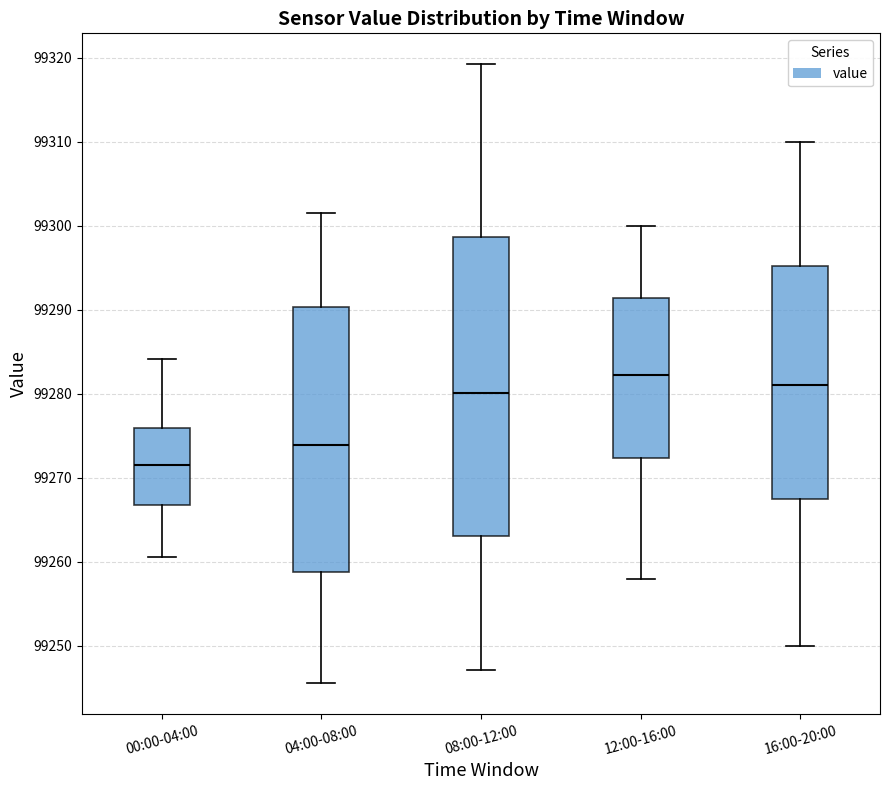

Reading left to right, transcribe this box plot: for each box, give where its median line is, the range the box spans, and where its two whiskers end, as read against the y-axis. The values are not printed on the chart, so give them approximately, as read against the axis.

00:00-04:00: median 99272, box 99267 to 99276, whiskers 99261 to 99284
04:00-08:00: median 99274, box 99259 to 99290, whiskers 99246 to 99302
08:00-12:00: median 99280, box 99263 to 99299, whiskers 99247 to 99319
12:00-16:00: median 99282, box 99272 to 99291, whiskers 99258 to 99300
16:00-20:00: median 99281, box 99268 to 99295, whiskers 99250 to 99310